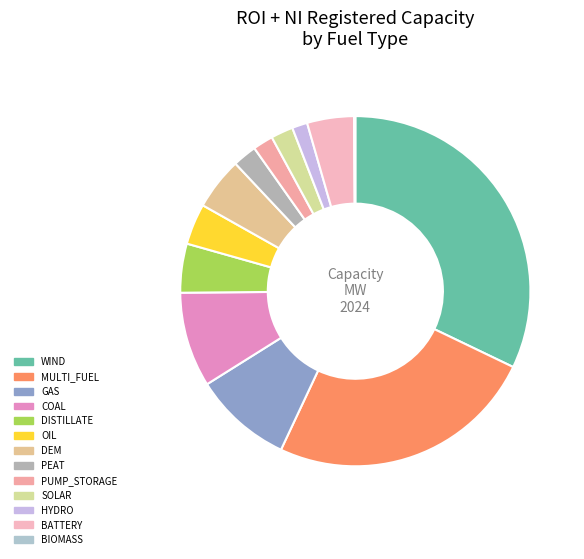

Approximately how many times larger is the value at OIL compared to MULTI_FUEL?

0.2